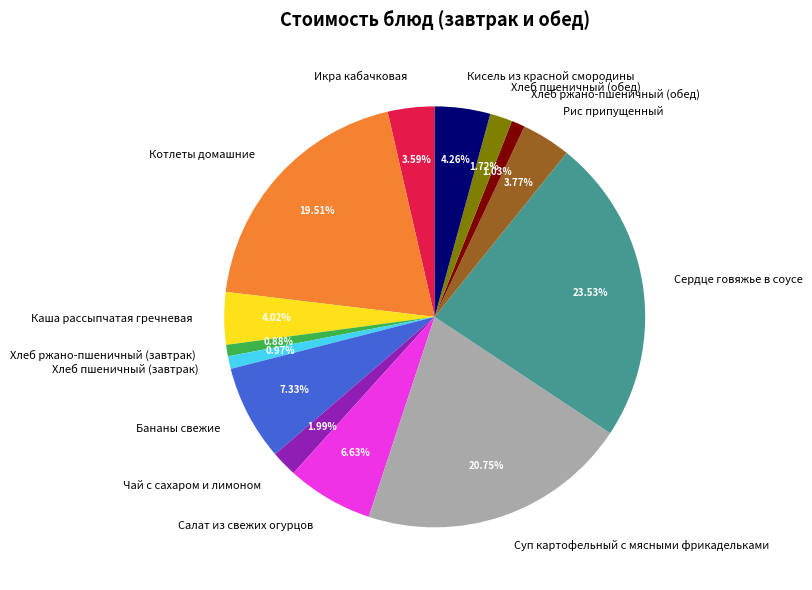

Is there a majority slice in this chart?

No